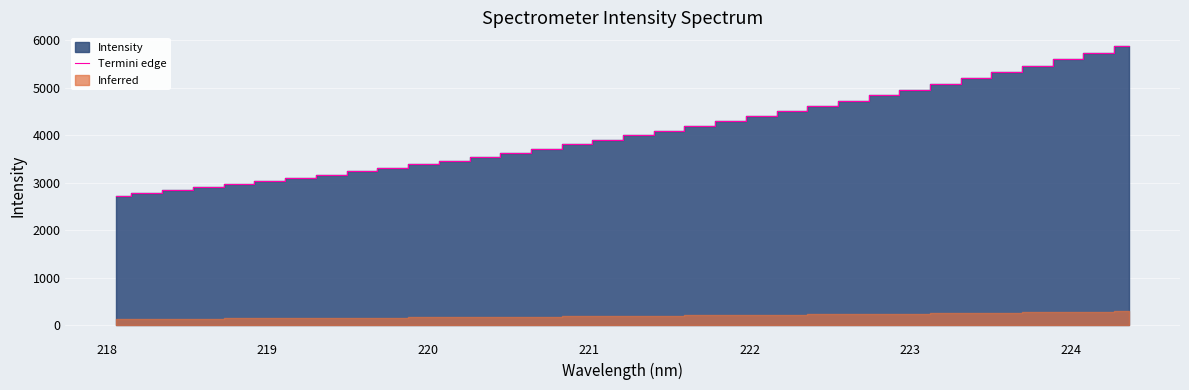

What is the maximum value for Termini edge?

5870.0